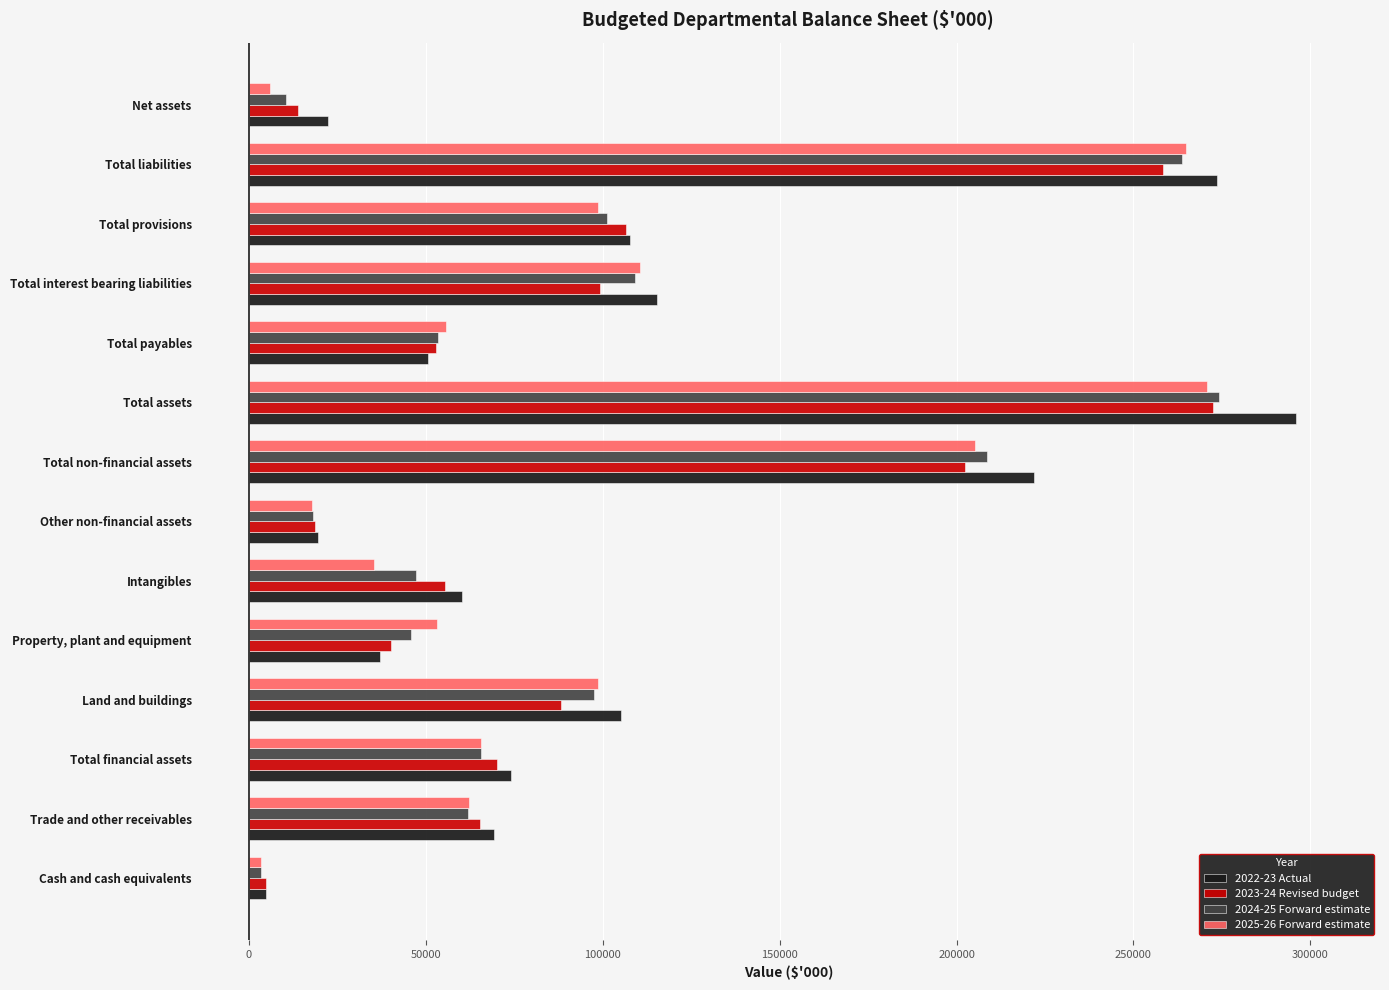

The 2023-24 Revised budget series shows 18980 at Trade and other receivables. True or false?

False